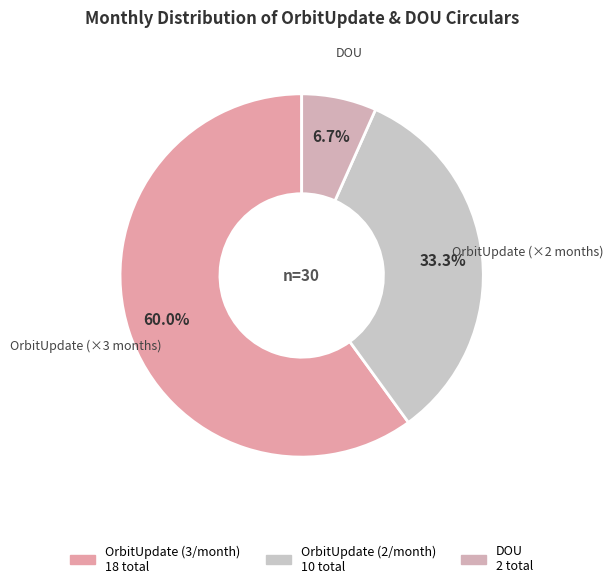

What is the majority slice?

OrbitUpdate (×3 months)